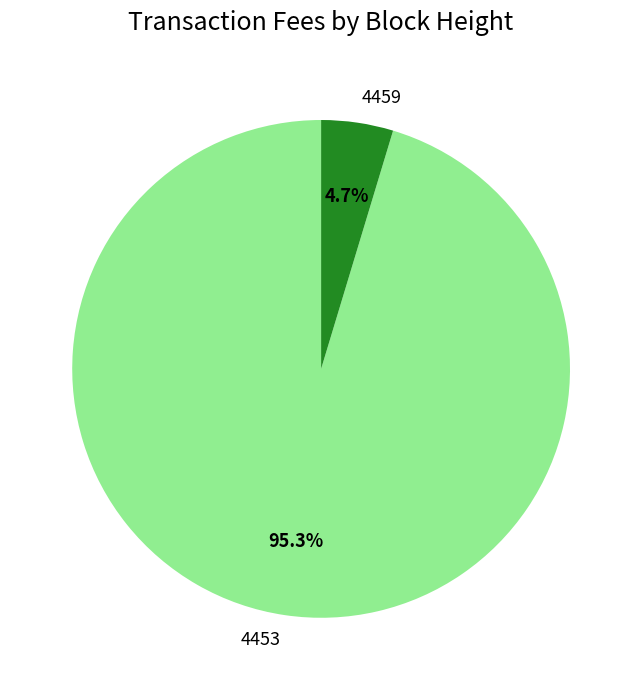

What percentage is the 4459 slice, to the nearest percent?

5%